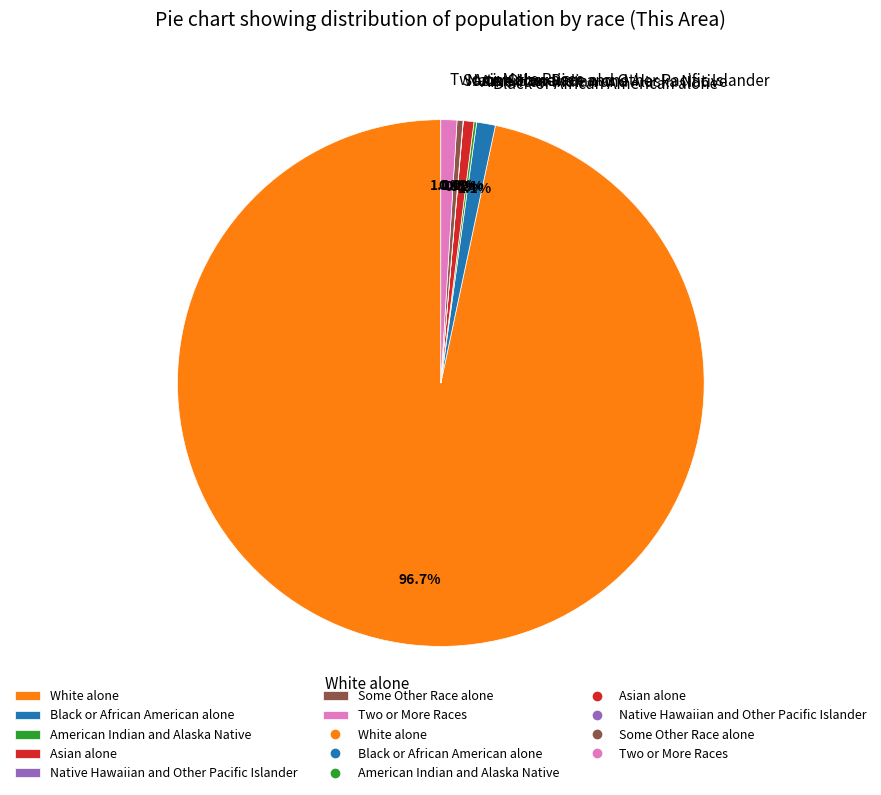

Which slice represents more than half of the pie?

White alone